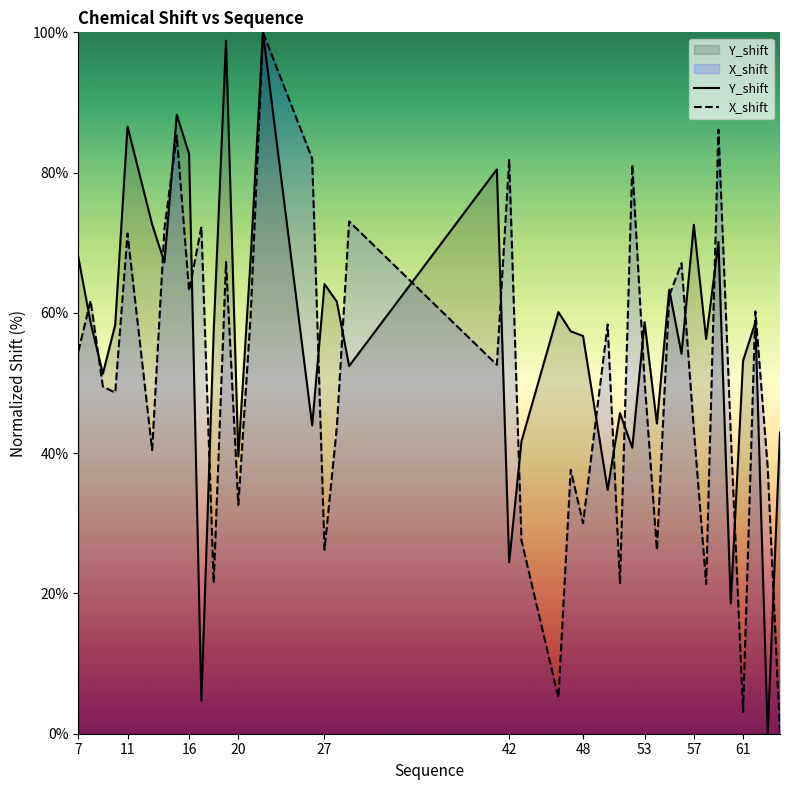

What is the greatest value displayed?

100.0